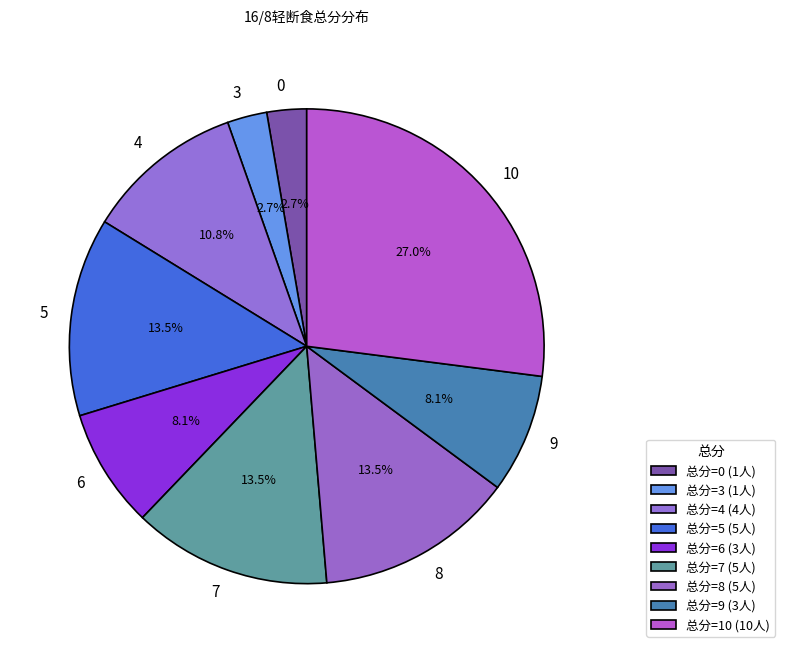

How many slices are in this pie chart?

9